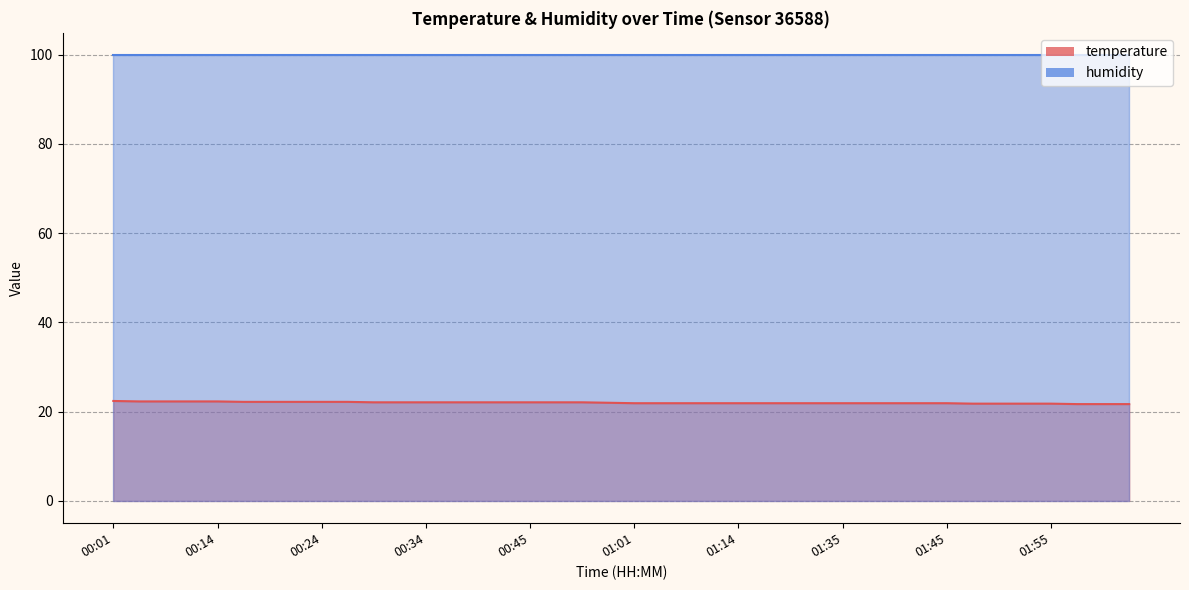

Reading right to left, extract all data points from this chart.

21.7	21.7	21.7	21.8	21.8	21.8	21.8	21.9	21.9	21.9	21.9	21.9	21.9	21.9	21.9	21.9	21.9	21.9	21.9	21.9	22.0	22.1	22.1	22.1	22.1	22.1	22.1	22.1	22.1	22.1	22.2	22.2	22.2	22.2	22.2	22.3	22.3	22.3	22.3	22.4